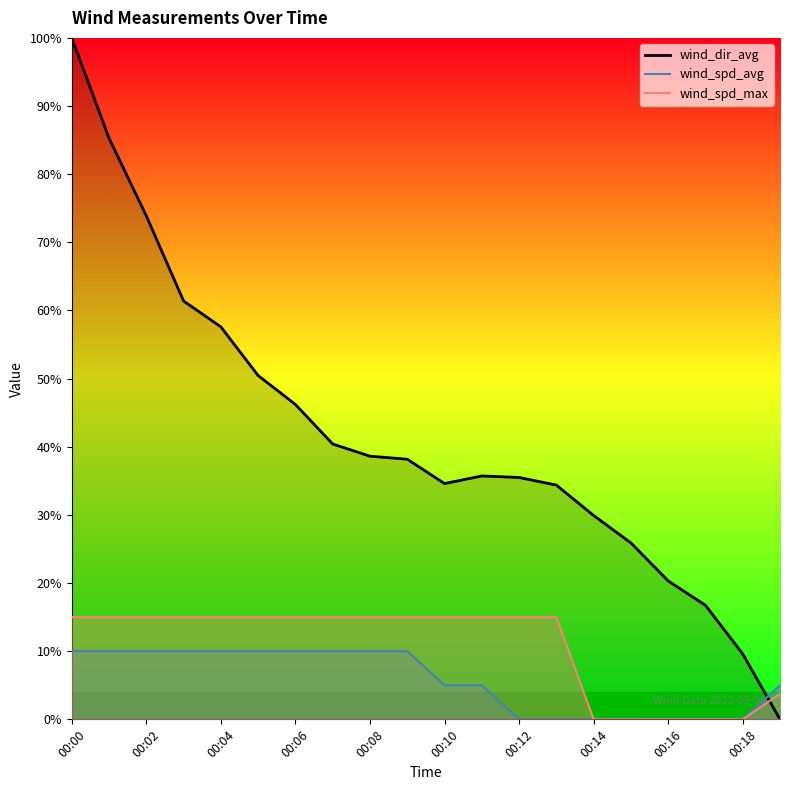

Which category has the lowest value in the wind_spd_avg series?

00:12